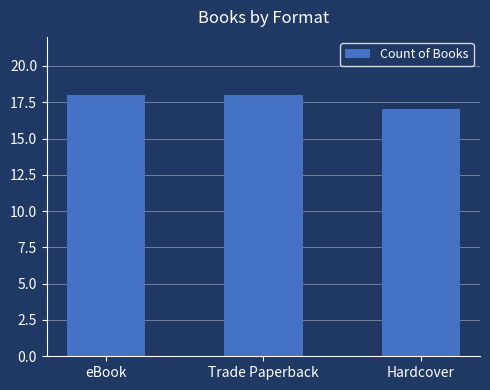

Which category has the lowest value across all series?

Hardcover